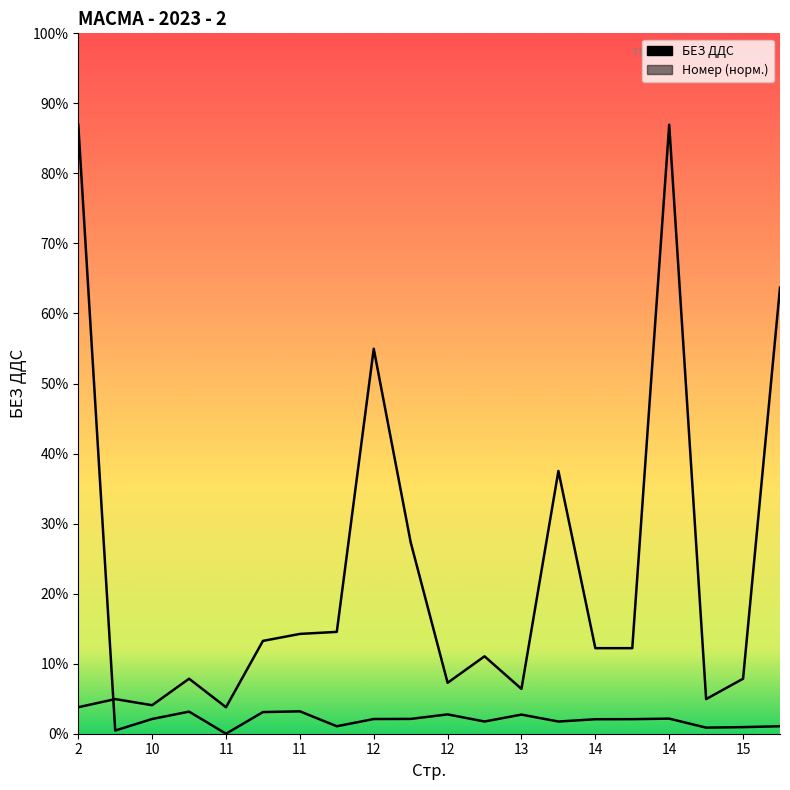

How many interior local peaks does the БЕЗ ДДС series have?

6